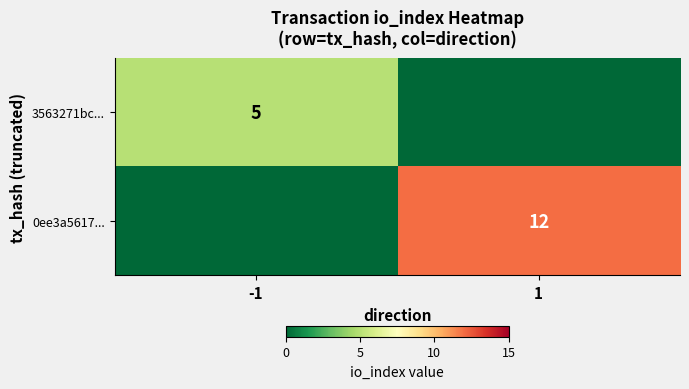

True or false: 3563271bc... has a value of 5 at -1.

True